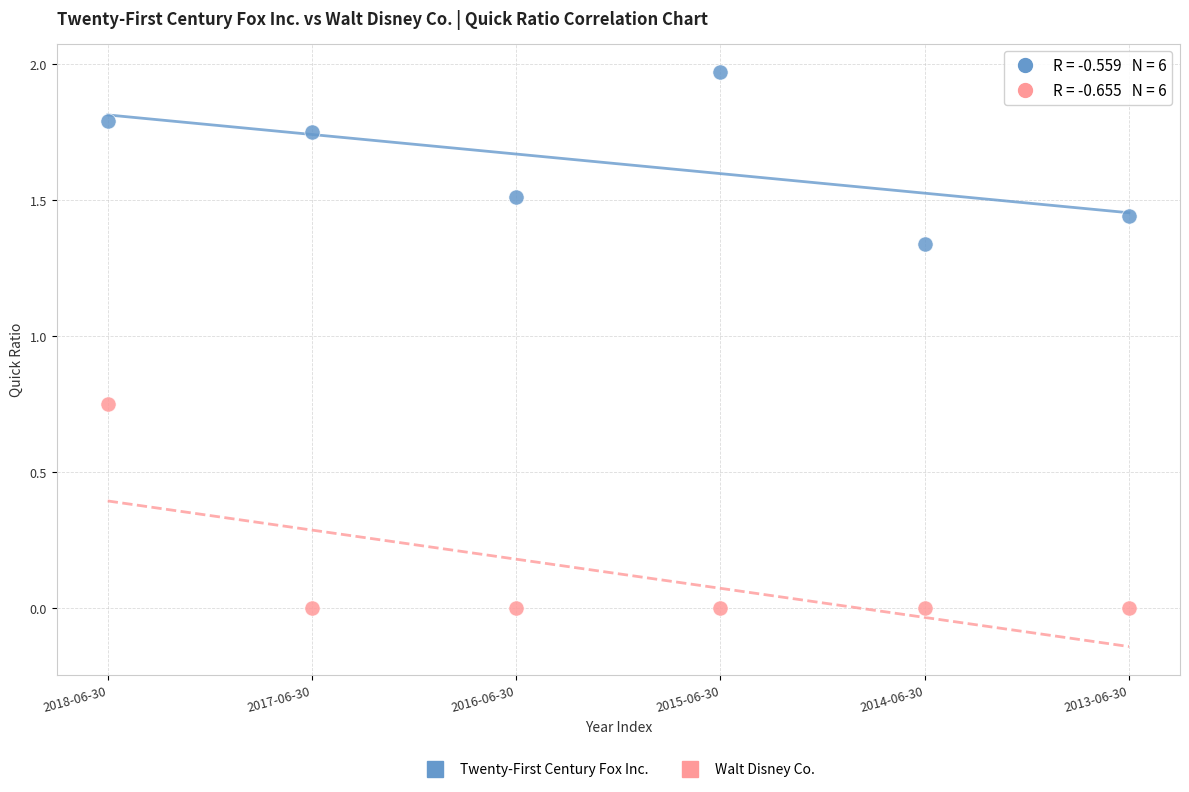

Which series has the largest Y range (max minus min)?

Walt Disney Co.